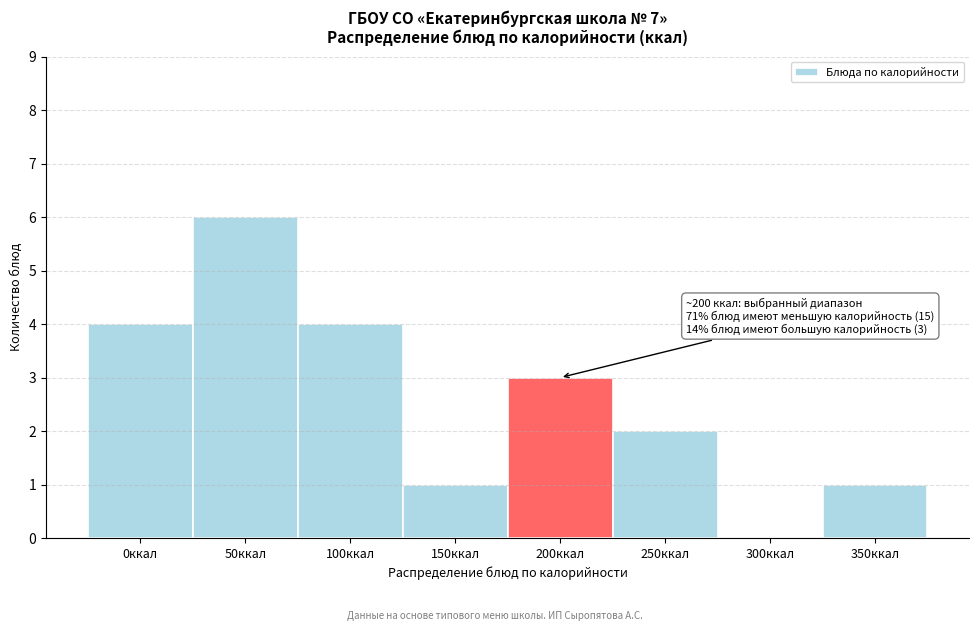

Reading left to right, transcribe all the data shown in this chart.

0ккал=4	50ккал=6	100ккал=4	150ккал=1	200ккал=3	250ккал=2	300ккал=0	350ккал=1